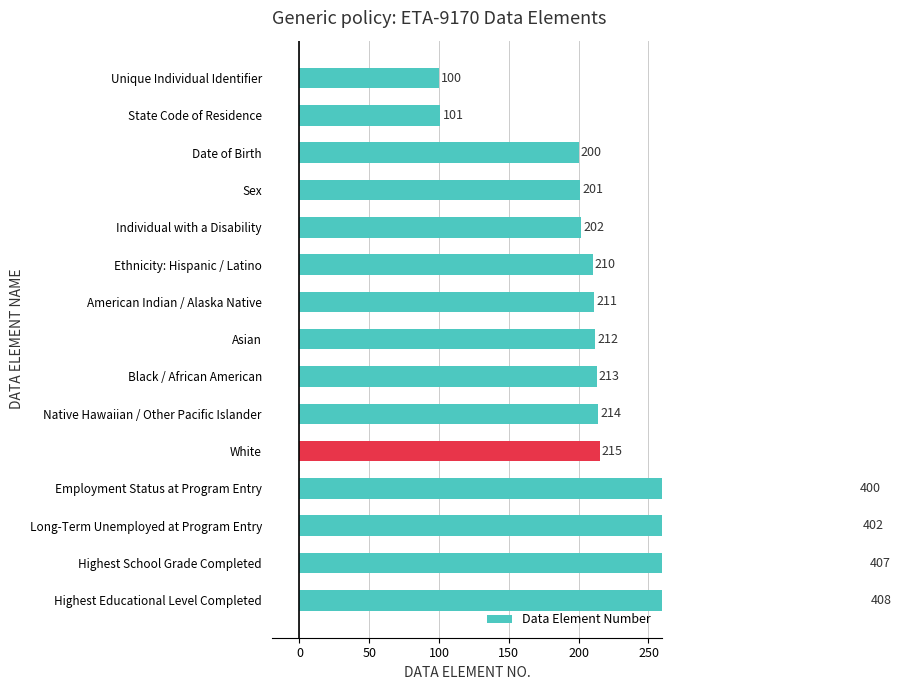

Where does the data first go above 212?

Black / African American